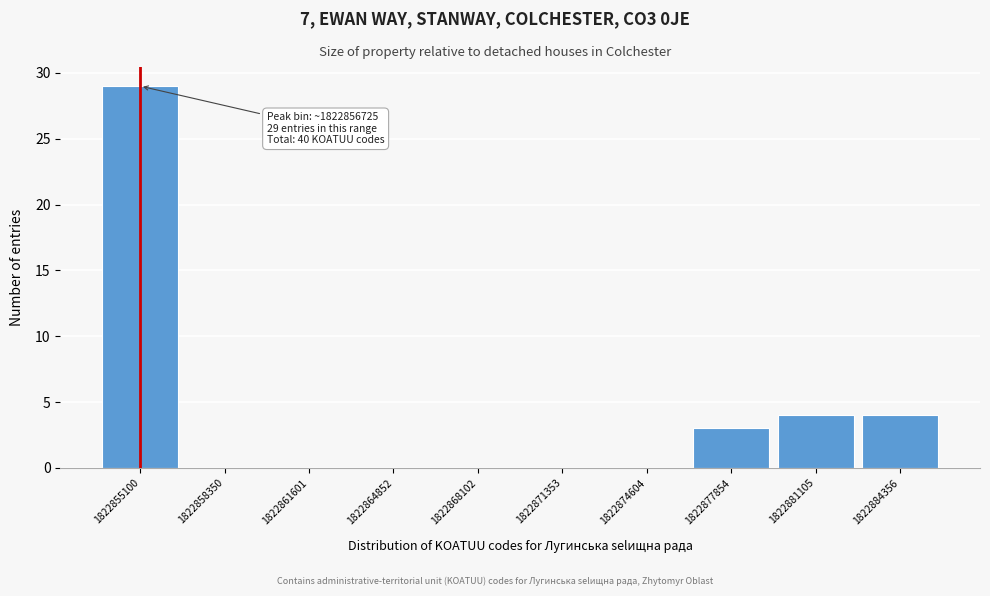

Reading left to right, transcribe all the data shown in this chart.

1822855100=29	1822858350=0	1822861601=0	1822864852=0	1822868102=0	1822871353=0	1822874604=0	1822877854=3	1822881105=4	1822884356=4